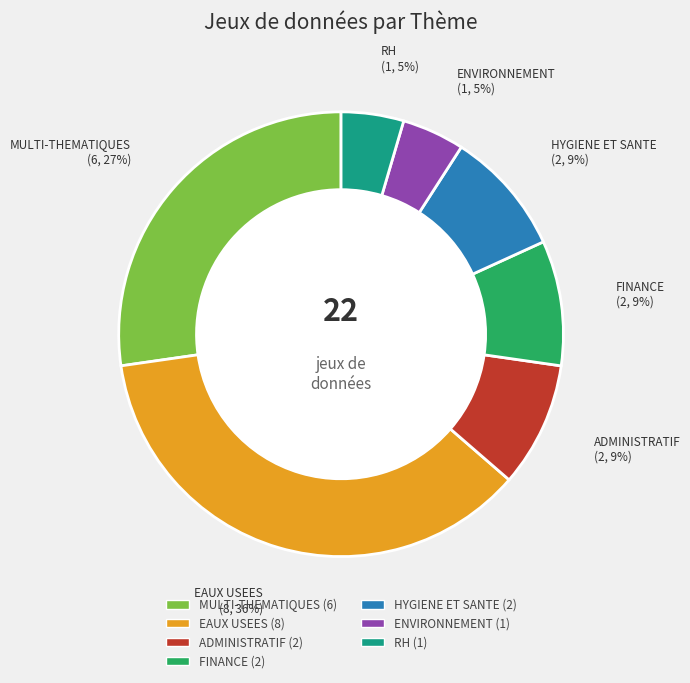

The ADMINISTRATIF slice represents 18% of the pie. True or false?

False